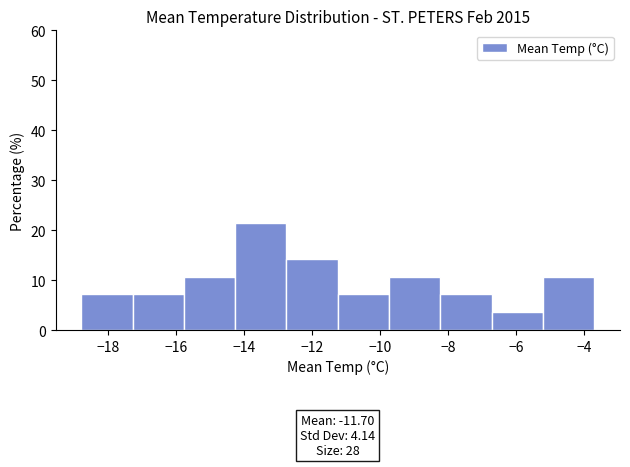

Which range on the x-axis has the tallest bar?

-14.2 to -12.8